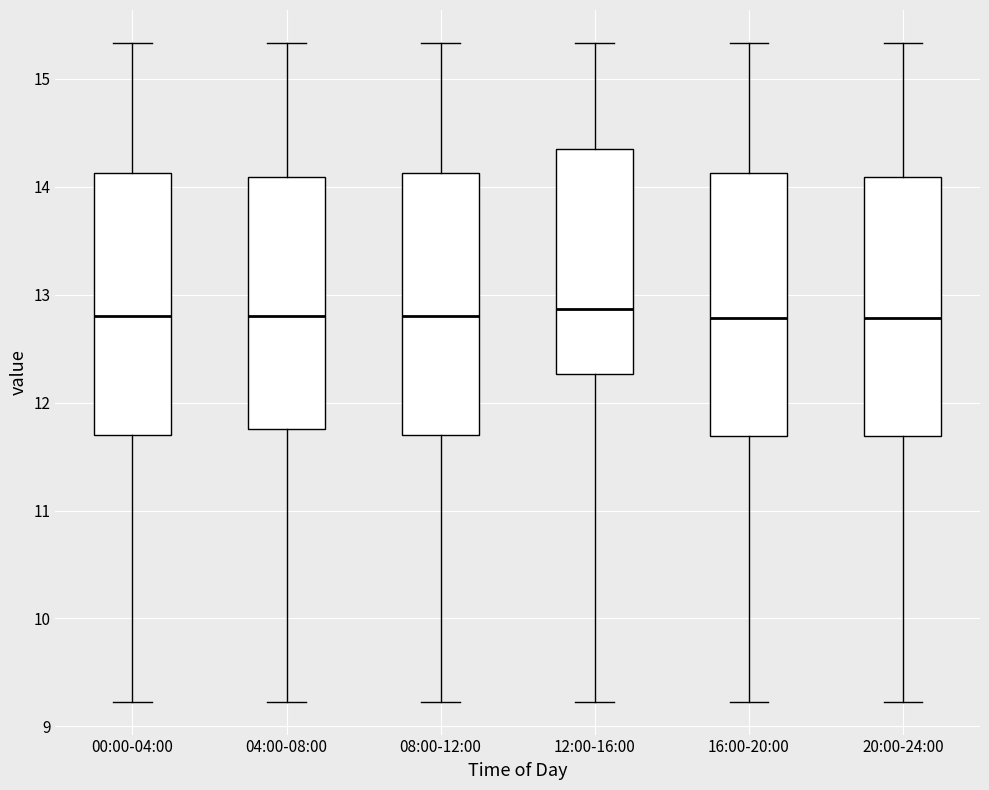

Reading left to right, transcribe this box plot: for each box, give where its median line is, the range the box spans, and where its two whiskers end, as read against the y-axis. The values are not printed on the chart, so give them approximately, as read against the axis.

00:00-04:00: median 12.8, box 11.7 to 14.1, whiskers 9.2 to 15.3
04:00-08:00: median 12.8, box 11.8 to 14.1, whiskers 9.2 to 15.3
08:00-12:00: median 12.8, box 11.7 to 14.1, whiskers 9.2 to 15.3
12:00-16:00: median 12.9, box 12.3 to 14.3, whiskers 9.2 to 15.3
16:00-20:00: median 12.8, box 11.7 to 14.1, whiskers 9.2 to 15.3
20:00-24:00: median 12.8, box 11.7 to 14.1, whiskers 9.2 to 15.3